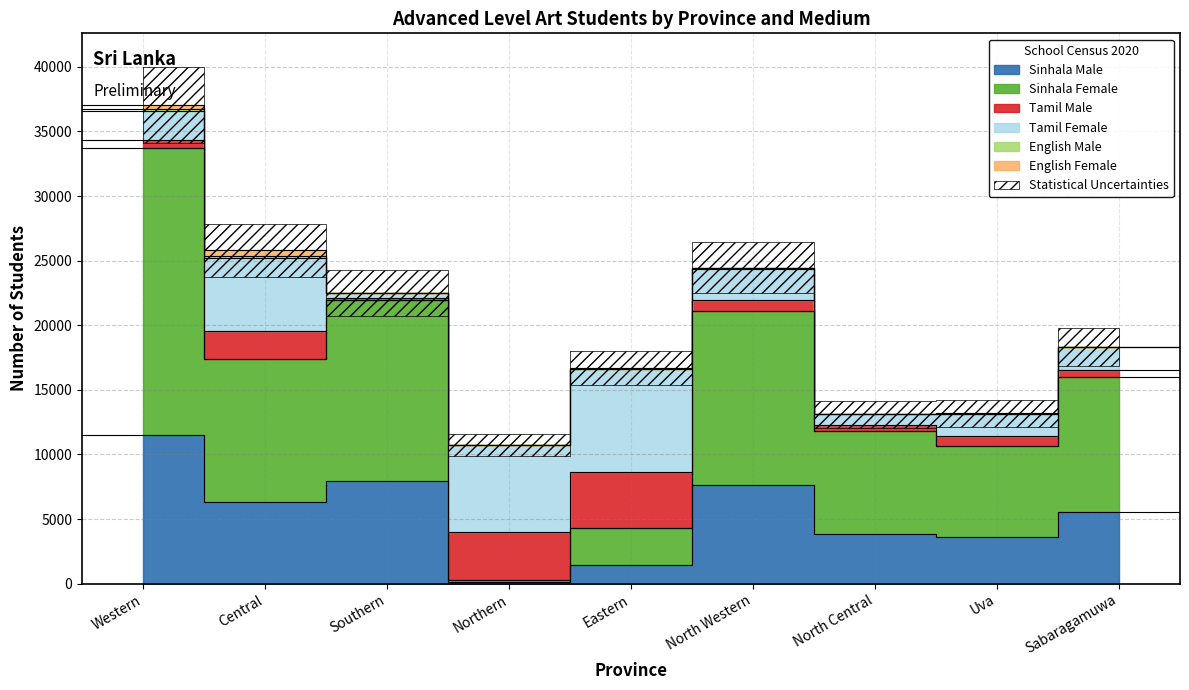

At North Central, list the series in order from largest to smallest.

Sinhala Female, Sinhala Male, Tamil Female, Tamil Male, English Male, English Female